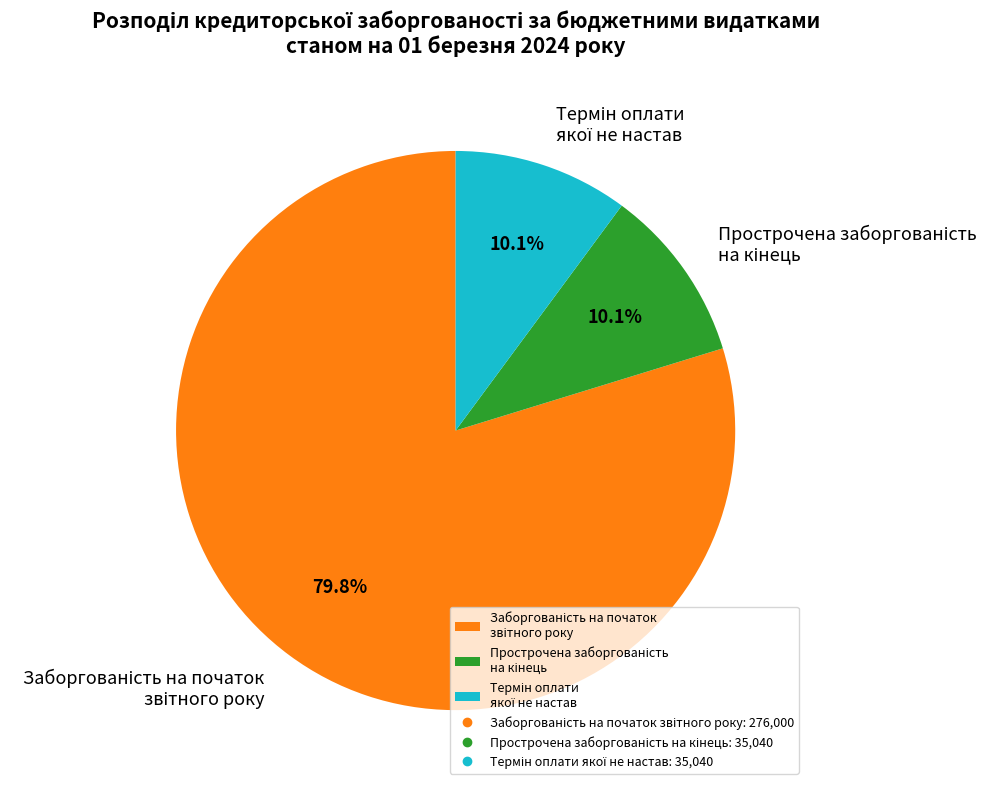

How many slices are in this pie chart?

3